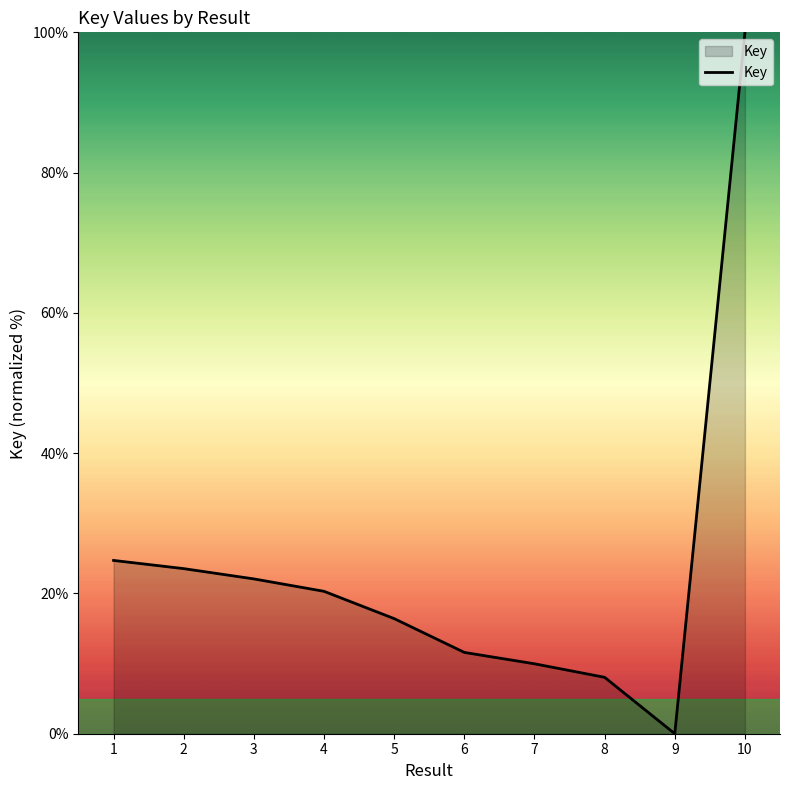

The chart shows a value of 20.3 at 4. True or false?

True